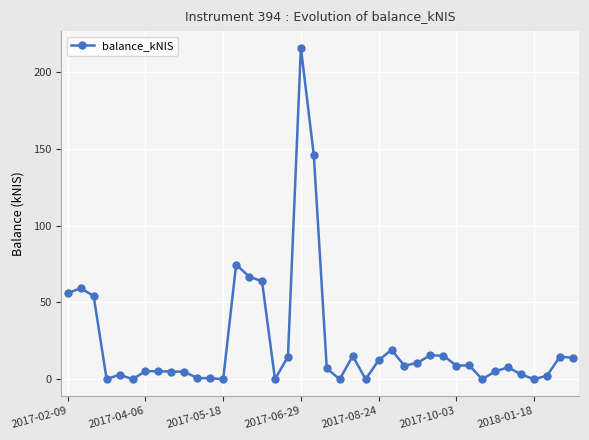

True or false: there are more than 1 points higher than both neighbors.

True